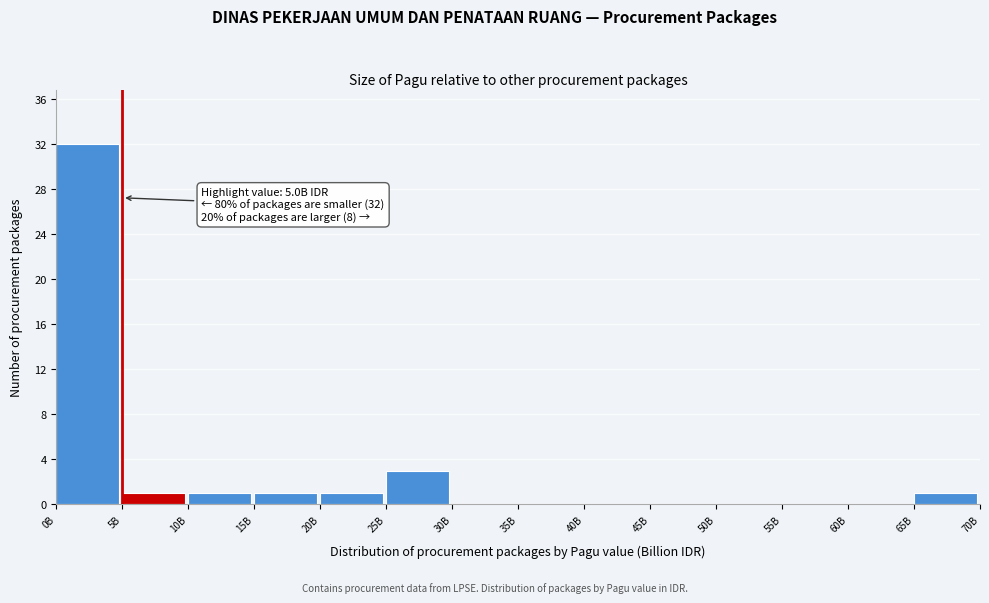

Reading right to left, what are all the values shown in this chart?

65B=1	60B=0	55B=0	50B=0	45B=0	40B=0	35B=0	30B=0	25B=3	20B=1	15B=1	10B=1	5B=1	0B=32